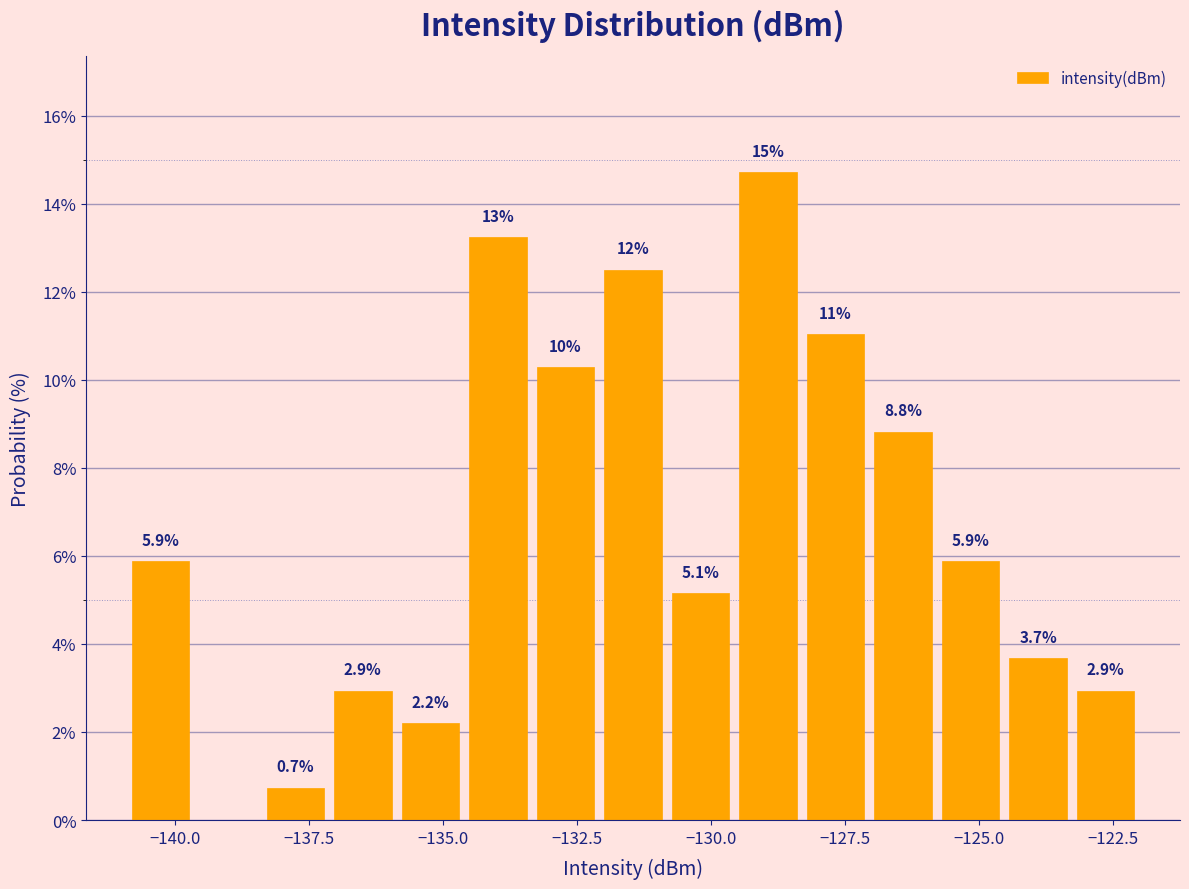

Read against the x-axis, roughly where is the centre of the tallest bar?

-129.0